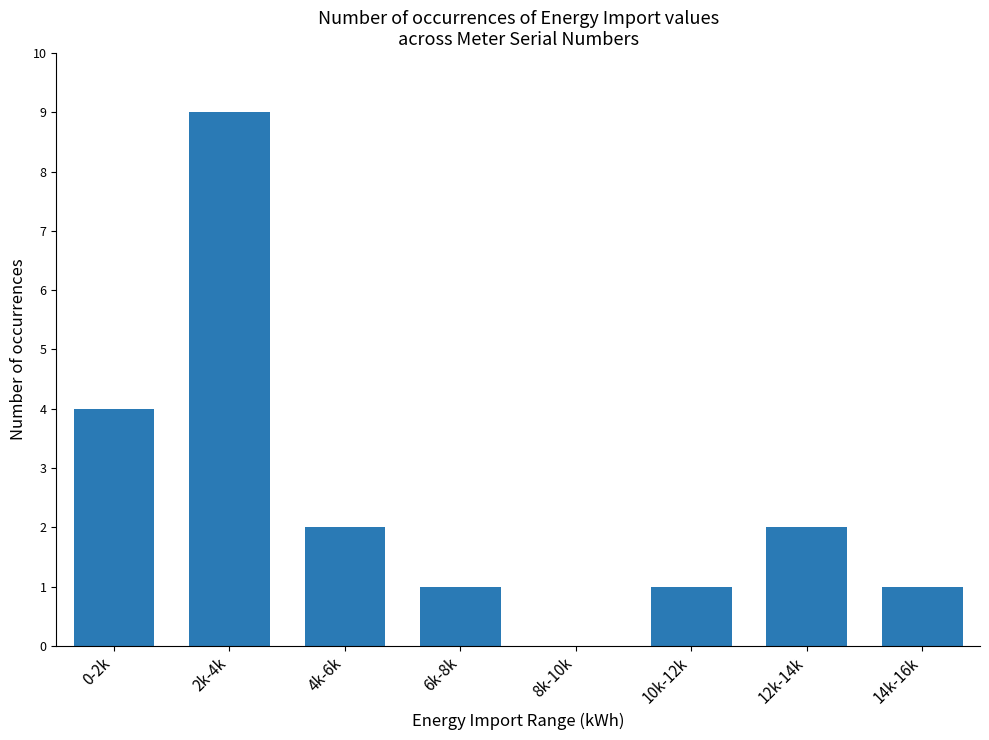

Which has a higher value, 4k-6k or 6k-8k?

4k-6k